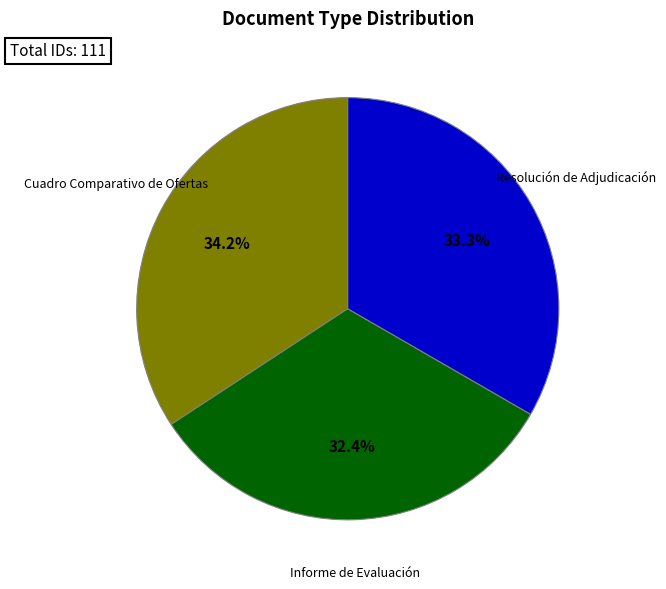

Does any single category account for the majority?

No